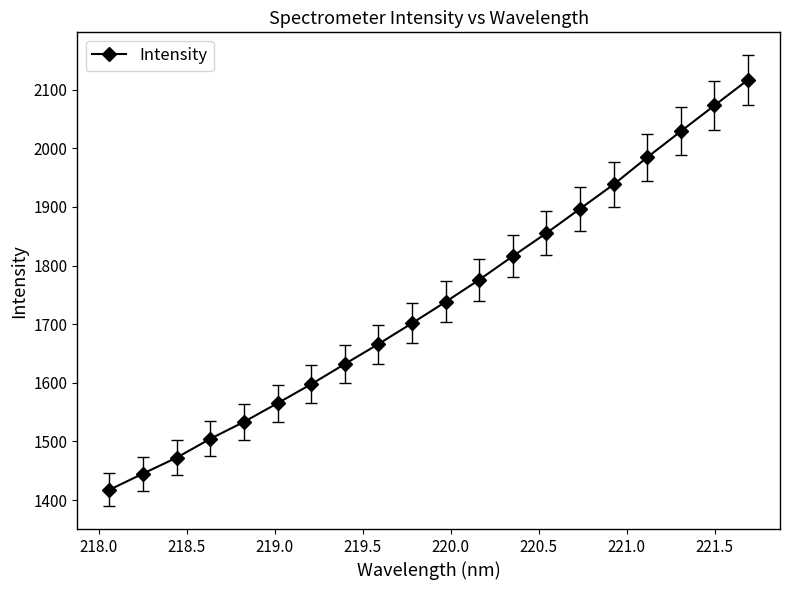

What is the value of the 8th point from the left?

1632.0